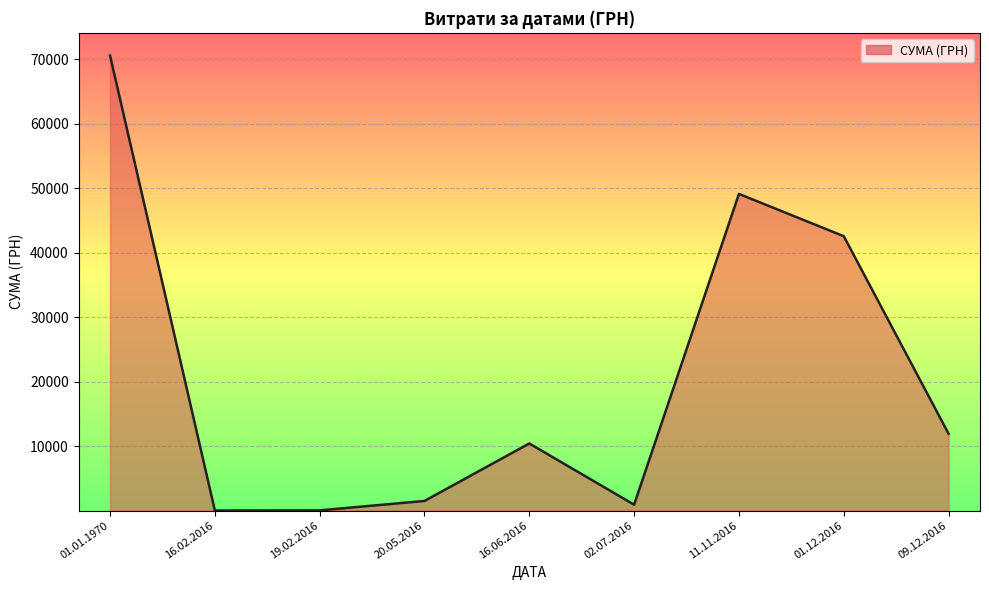

Which has a higher value, 01.12.2016 or 01.01.1970?

01.01.1970